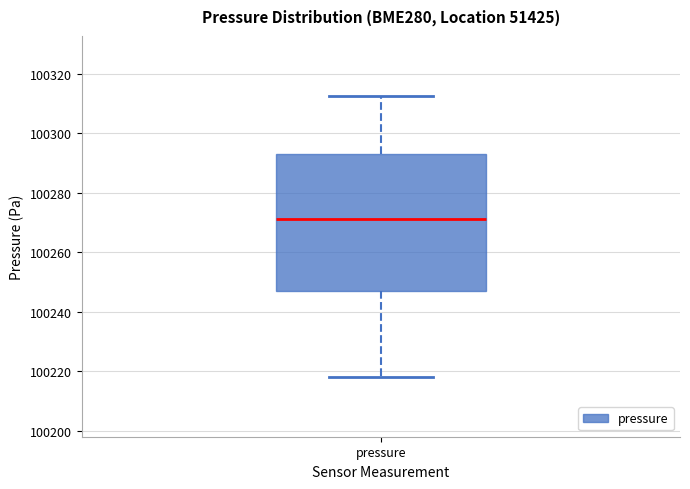

Read this box plot against the y-axis: the position of the median line, the range covered by the box, and the ends of both whiskers. The values are not printed on the chart, so give them approximately, as read against the axis.

median 100272, box 100248 to 100294, whiskers 100218 to 100312